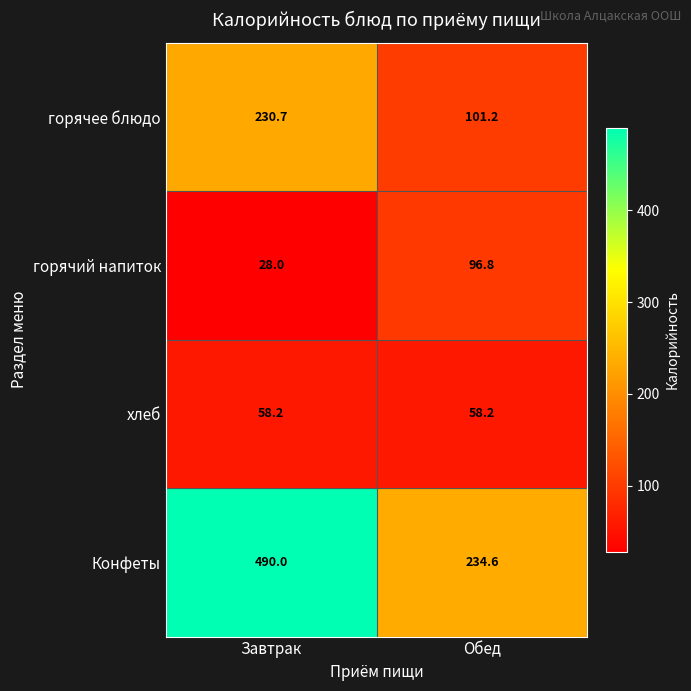

Count the number of data series in this chart.

4